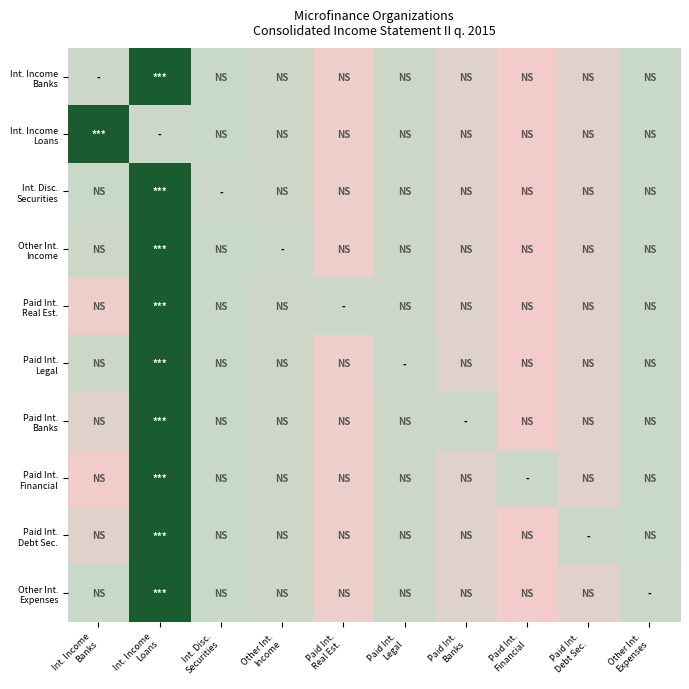

Which series has the largest range (max minus min)?

Int. Income Banks